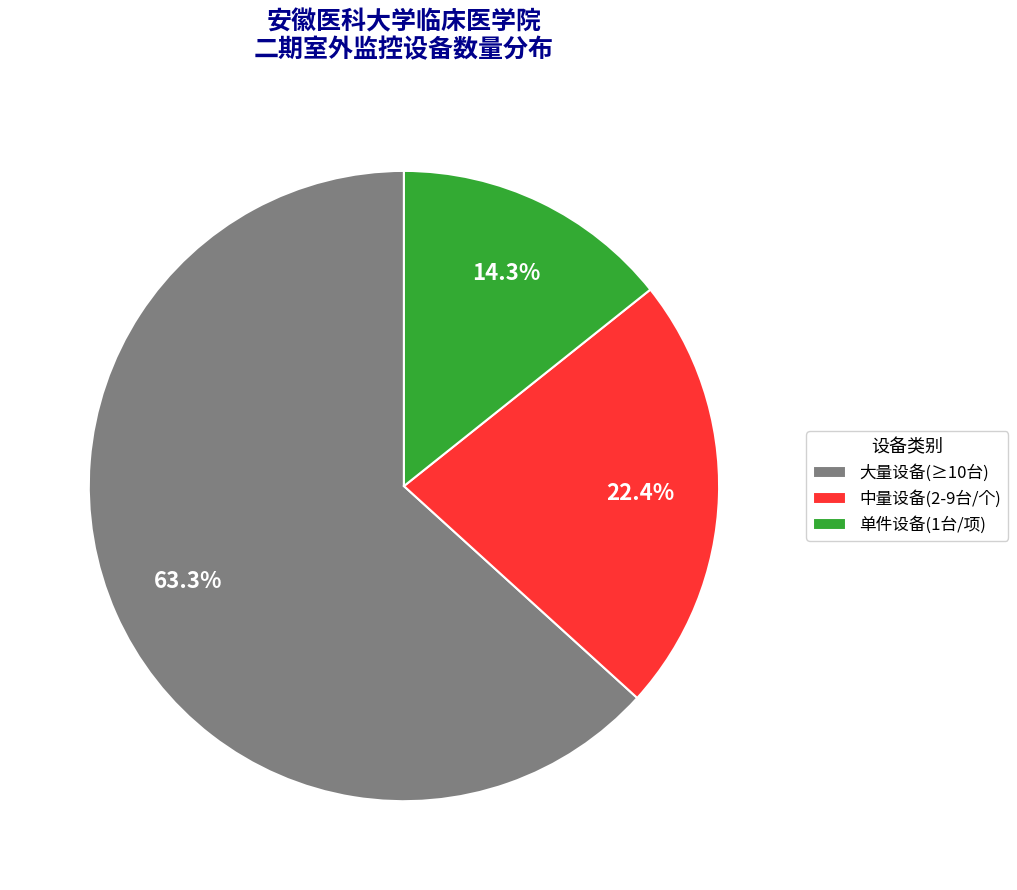

Which slice is the smallest?

单件设备(1台/项)